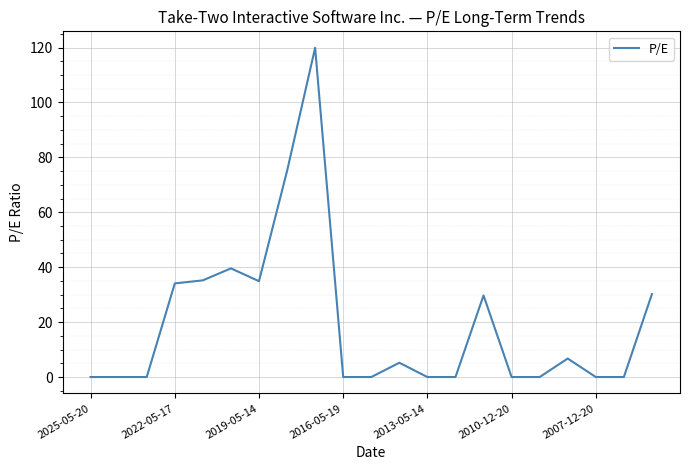

What is the maximum value shown in the chart?

119.9